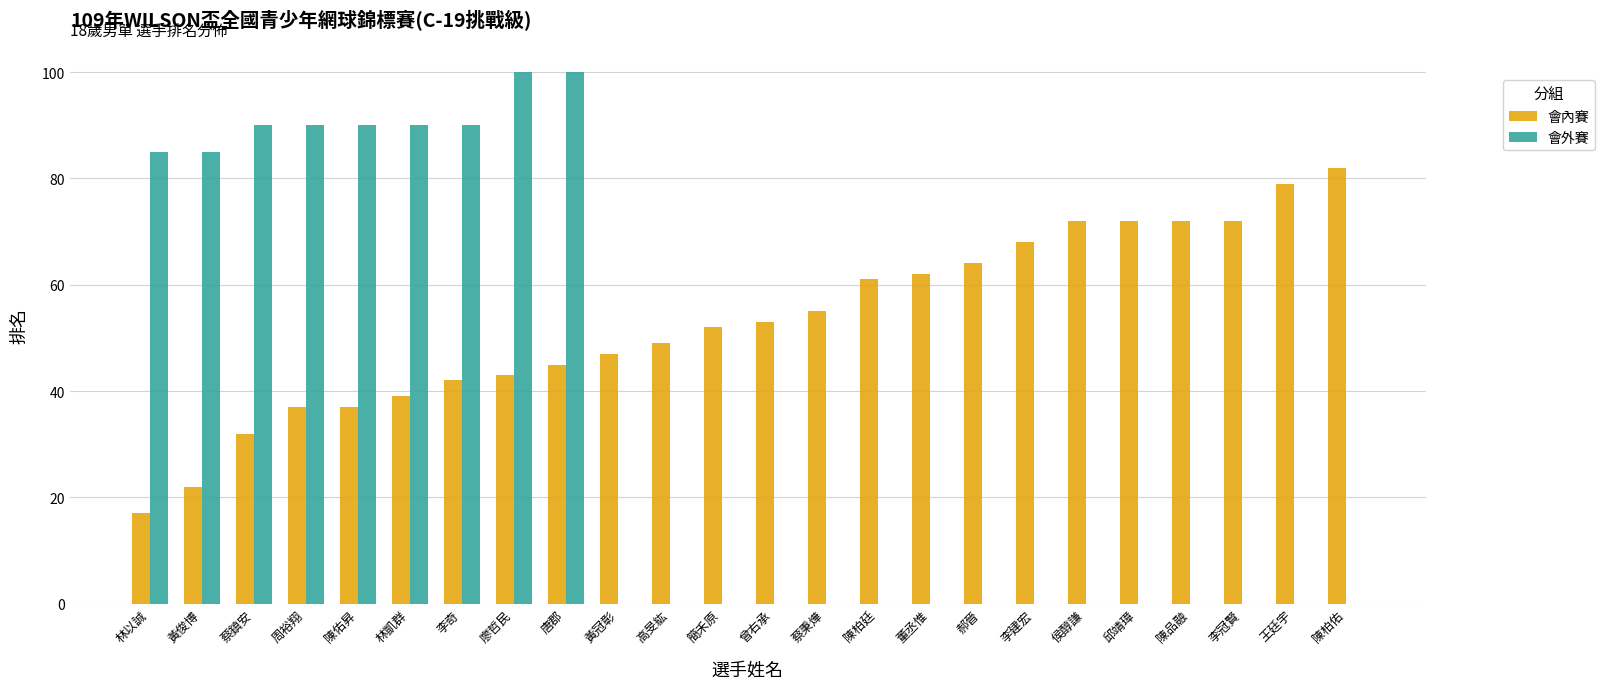

True or false: 會外賽 has a value of 90 at 林凱群.

True